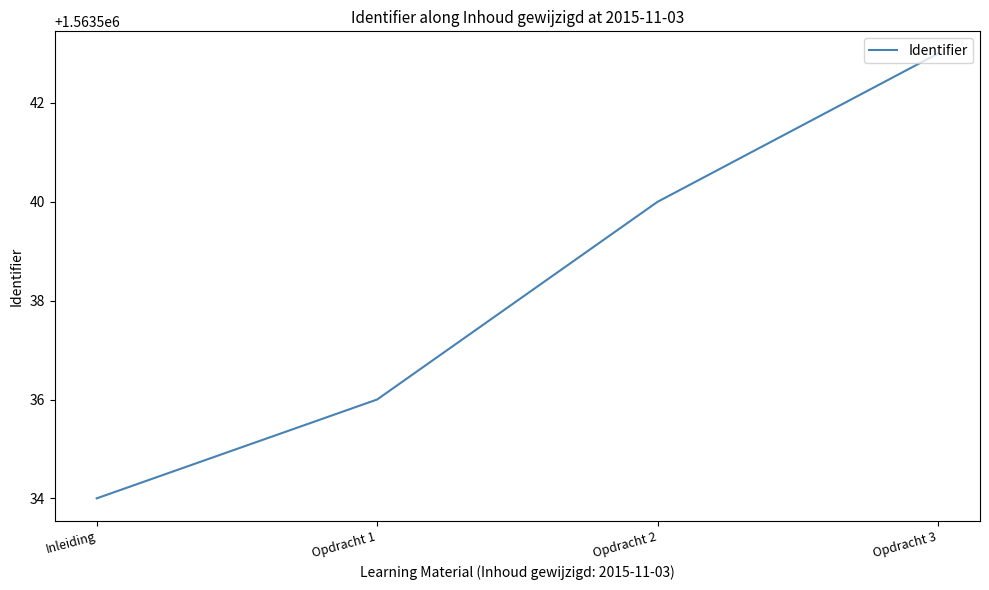

How many values are below 1563540?

2